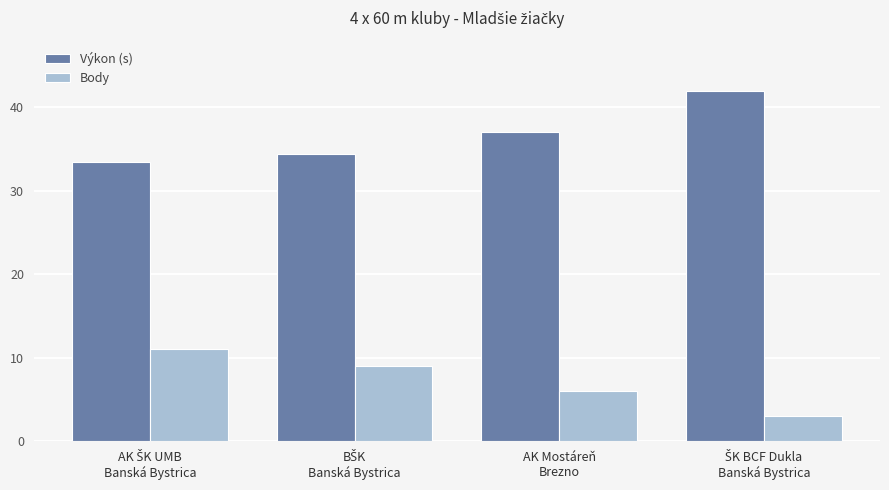

What is the maximum value shown in the chart?

42.0